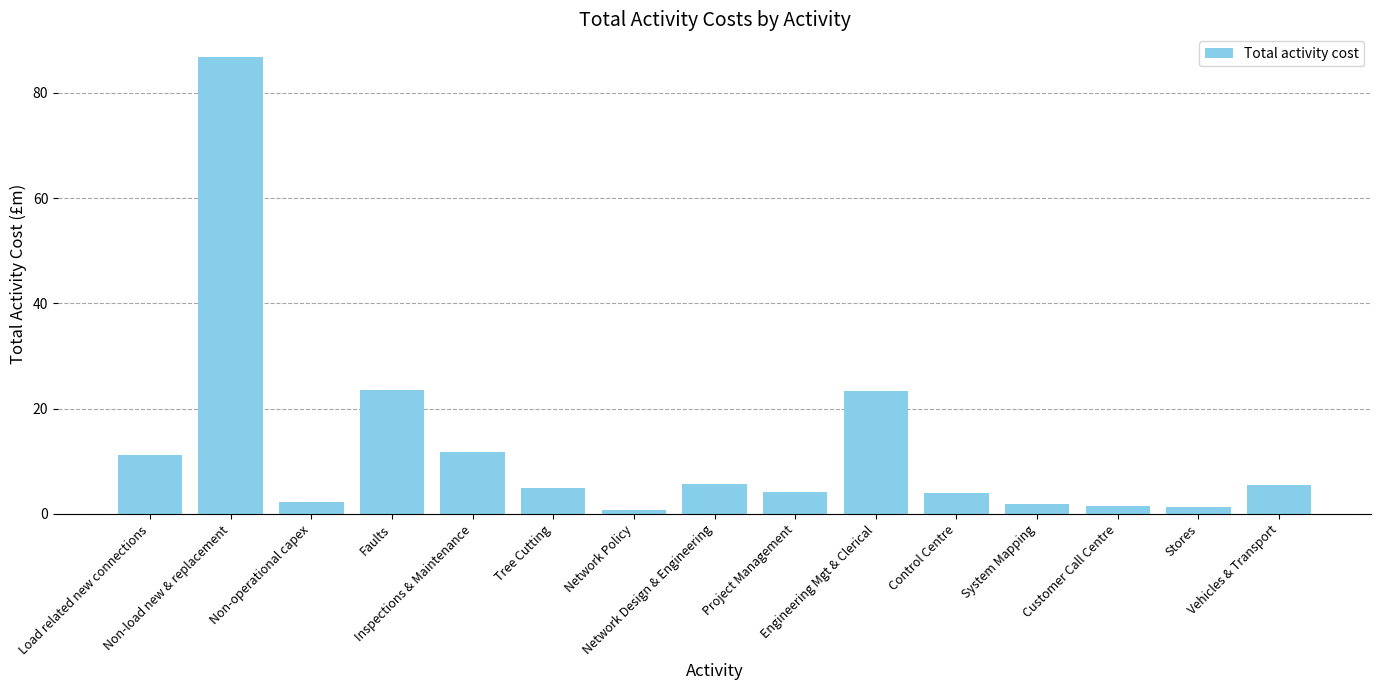

What is the sum of all values?

188.5